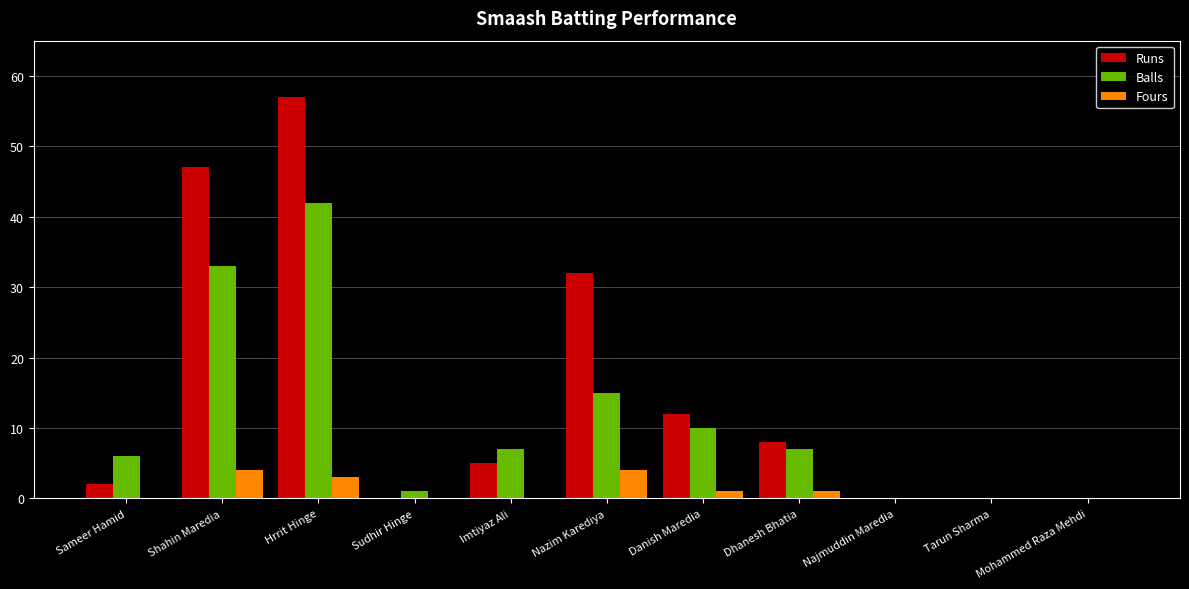

At which category is the sum across all series the highest?

Hrrit Hinge